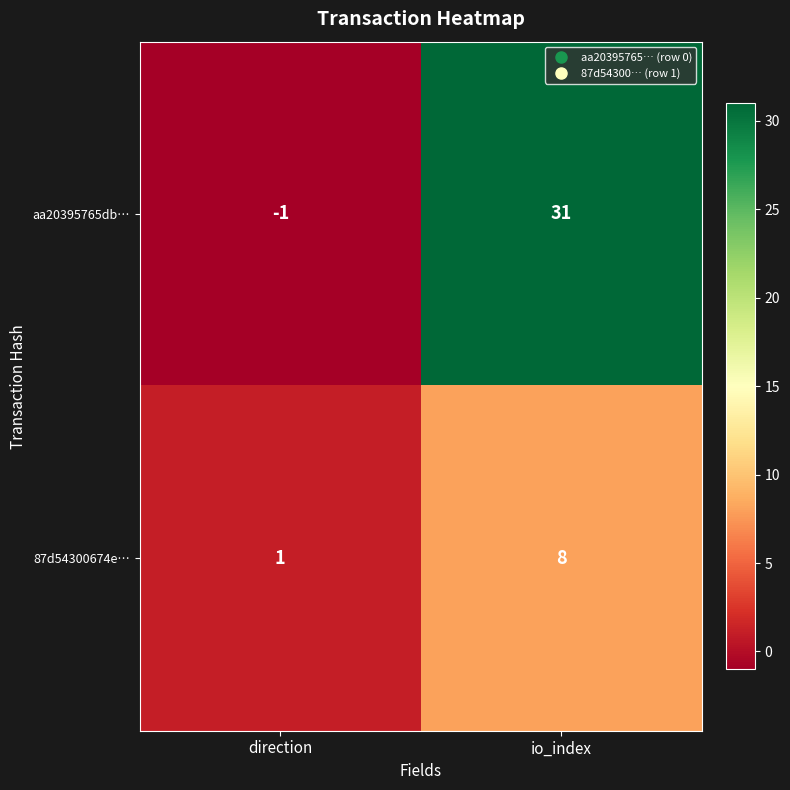

At which category is the sum across all series the highest?

io_index